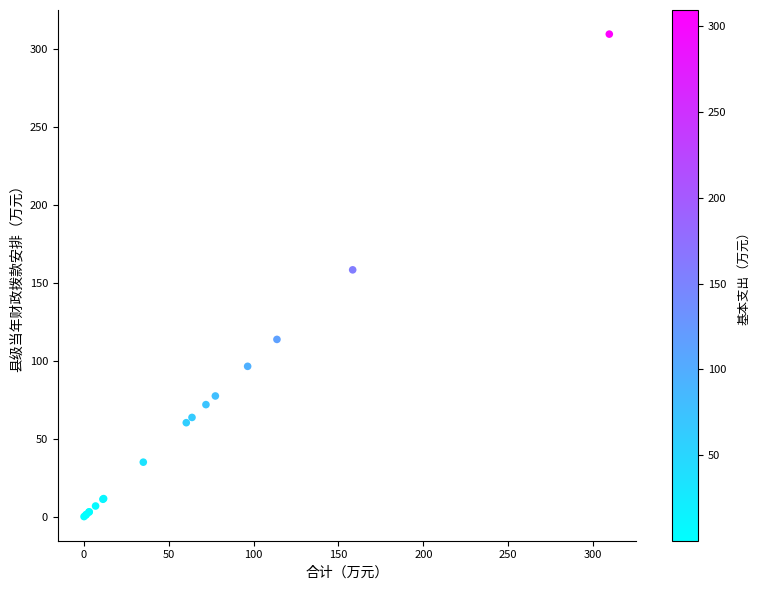

What Y value in the scatter plot is closest to 154?

158.4